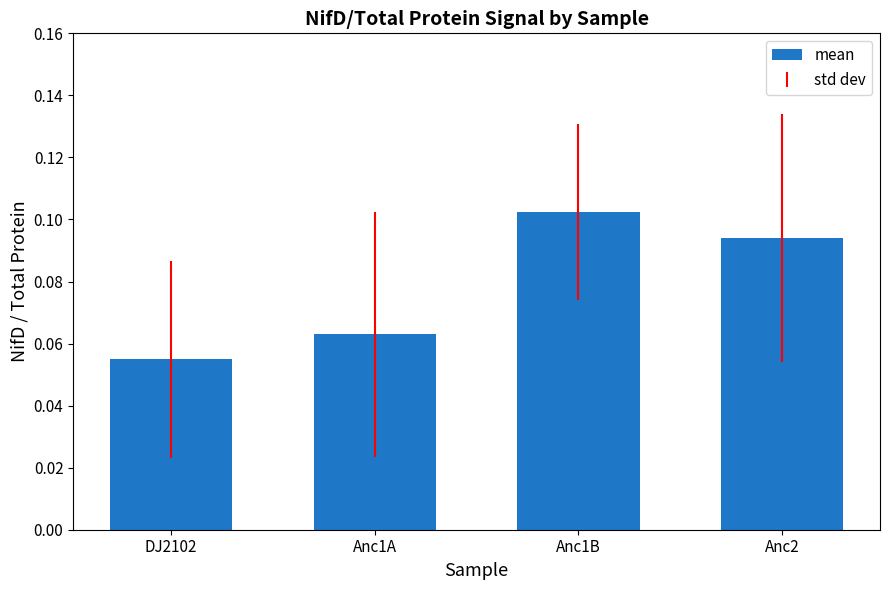

Which category has the highest value across all series?

Anc1B